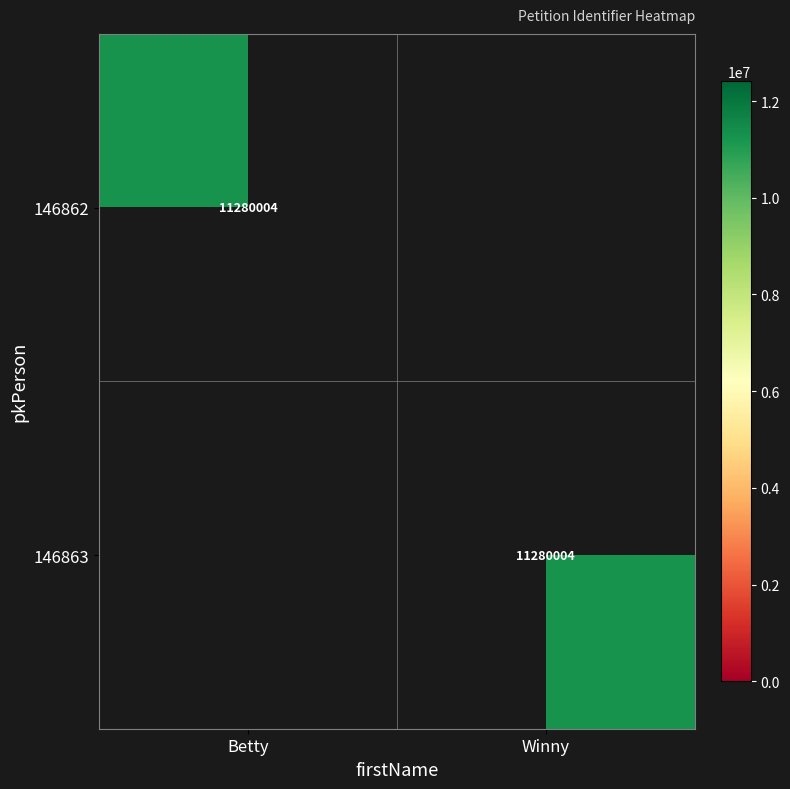

The value of 146863 at Winny is 5911444. True or false?

False